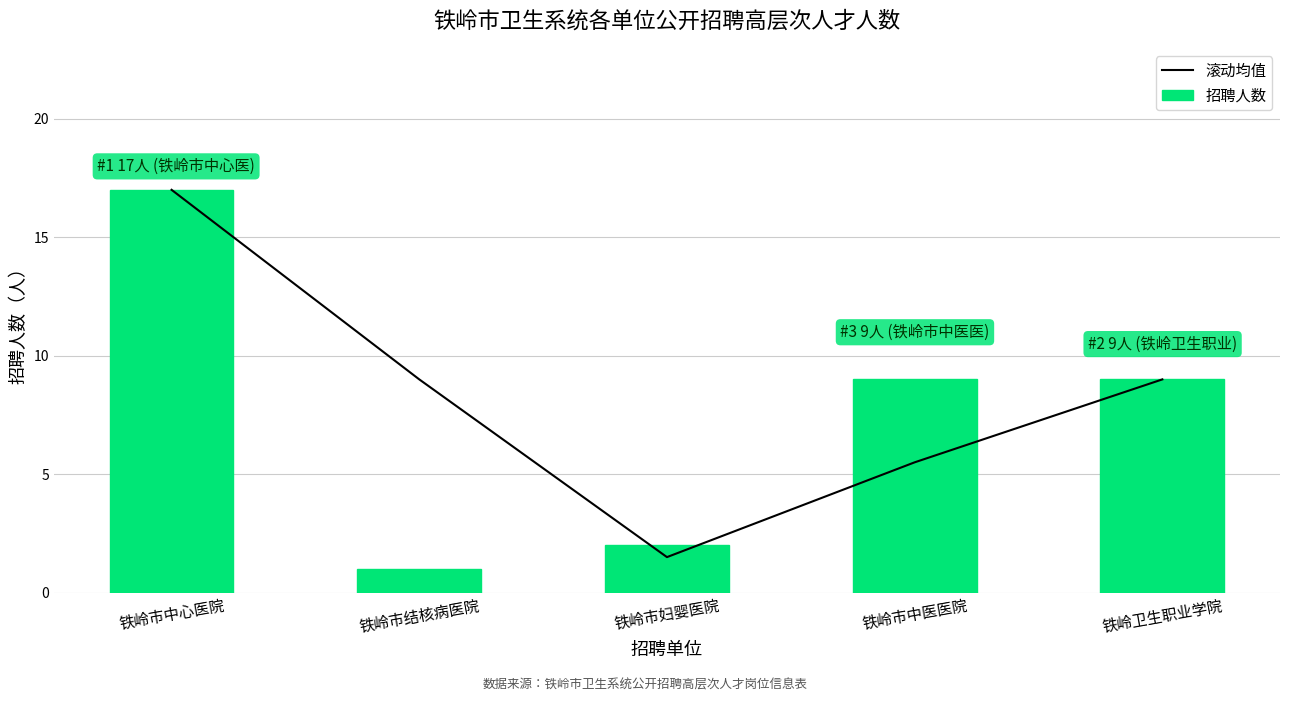

What is the approximate value of 滚动均值 at 铁岭卫生职业学院?

9.0